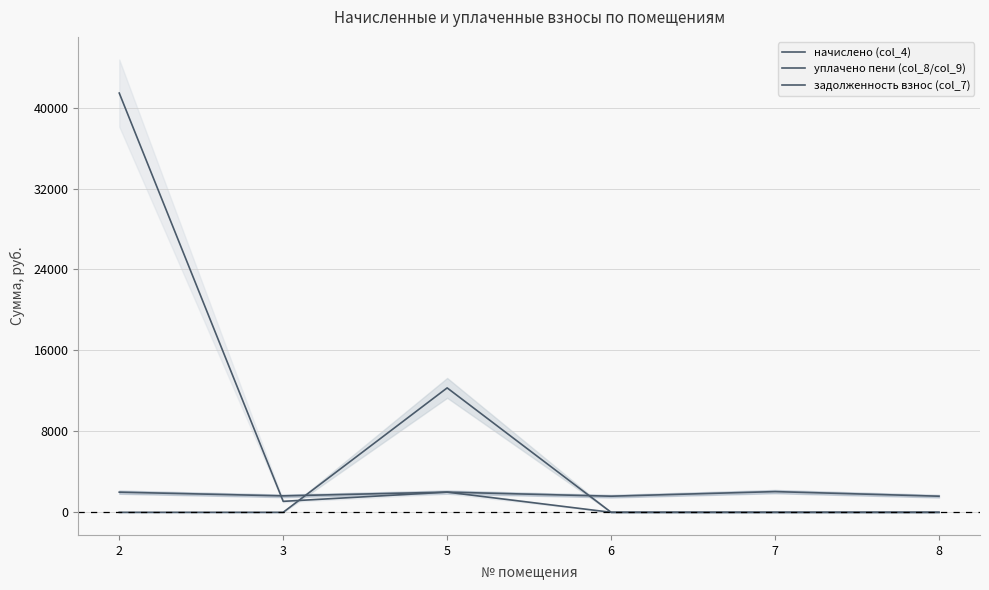

At which category is the sum across all series the highest?

2